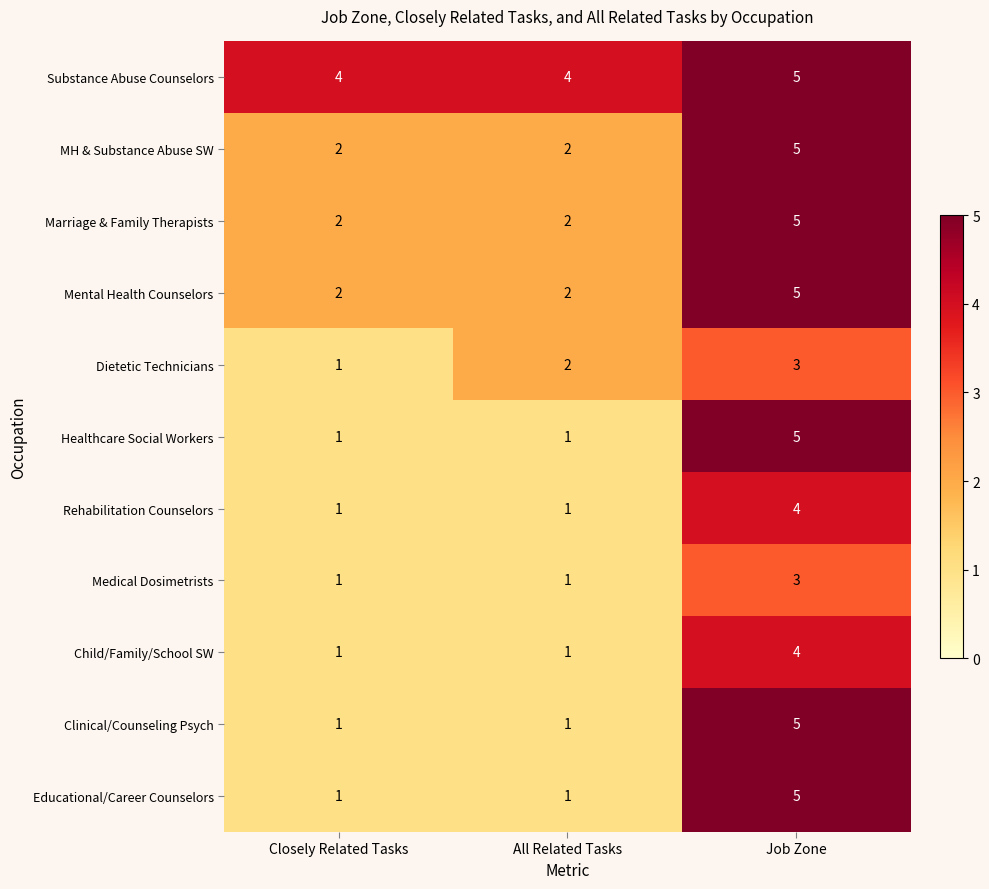

What is the sum of all Child/Family/School SW values?

6